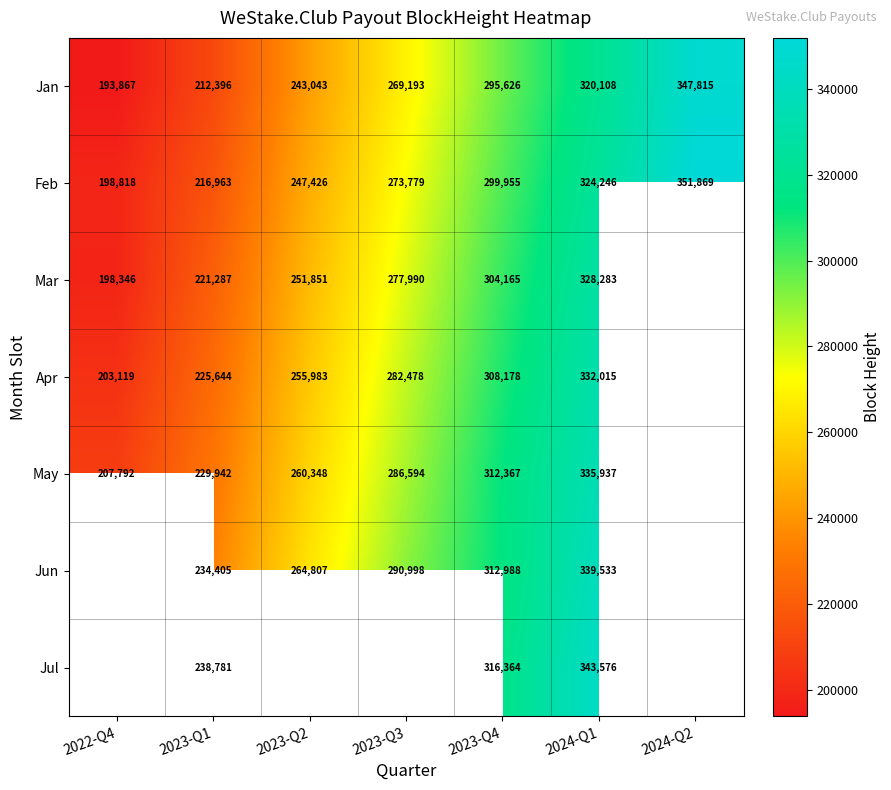

What is the minimum value shown in the chart?

193867.0